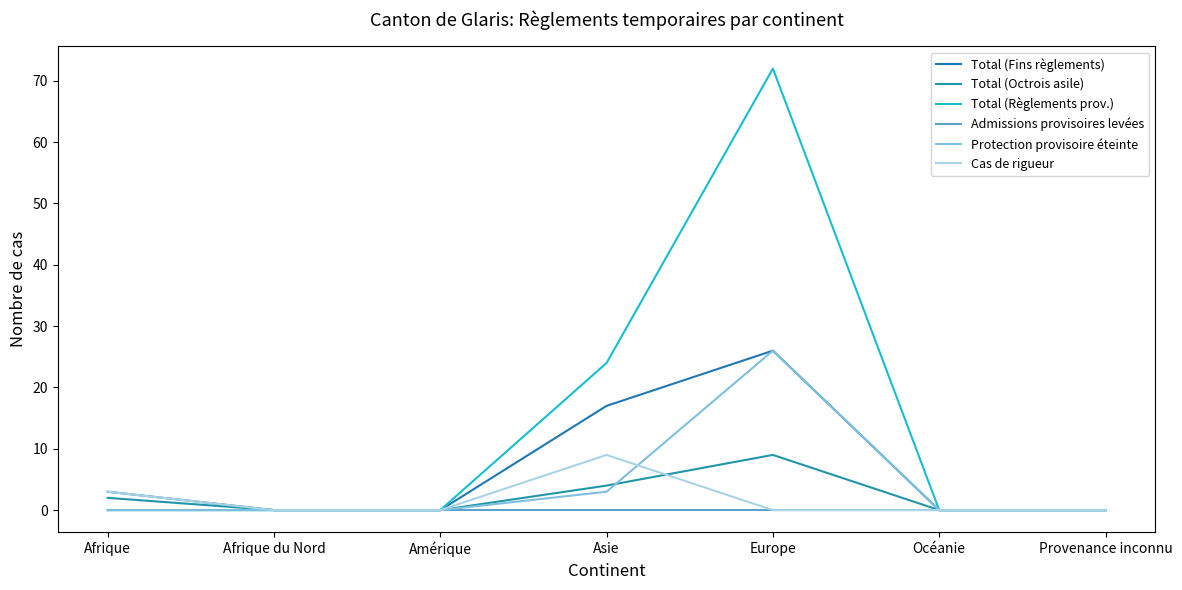

Reading left to right, list all the values displayed in this chart.

Total (Fins règlements): 3	0	0	17	26	0	0
Total (Octrois asile): 2	0	0	4	9	0	0
Total (Règlements prov.): 0	0	0	24	72	0	0
Admissions provisoires levées: 0	0	0	0	0	0	0
Protection provisoire éteinte: 0	0	0	3	26	0	0
Cas de rigueur: 3	0	0	9	0	0	0